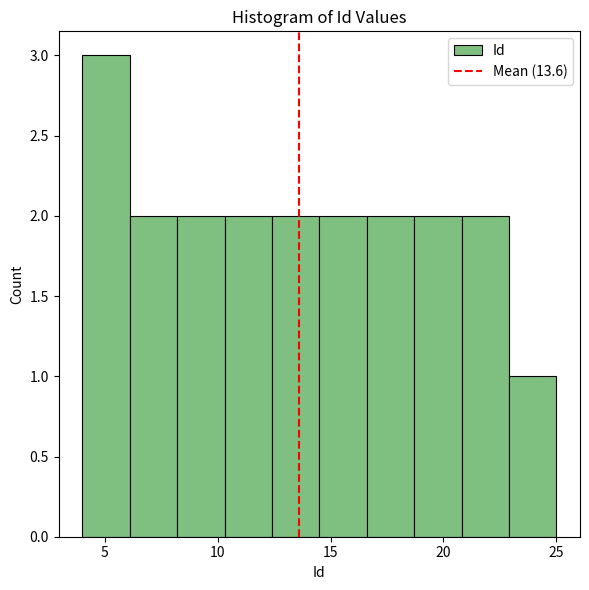

What is the height of the bar covering 12.4 to 14.5 on the x-axis? Neither the bar edges nor the heights are printed on the chart, so give them approximately, as read against the axes.

2